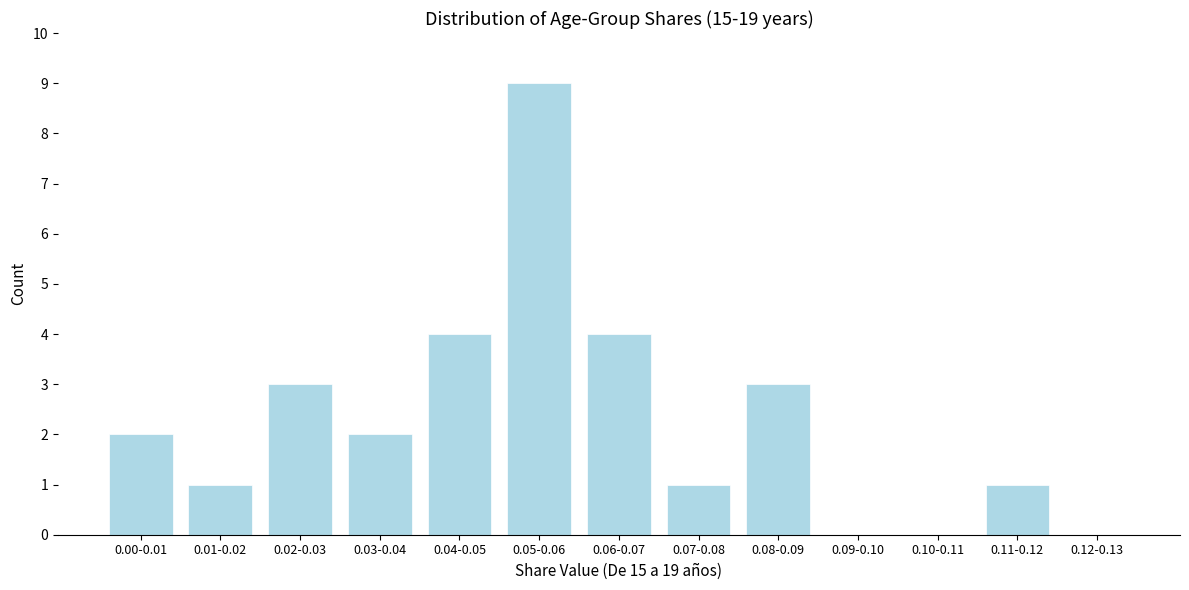

Reading left to right, what are all the values shown in this chart?

0.00-0.01=2	0.01-0.02=1	0.02-0.03=3	0.03-0.04=2	0.04-0.05=4	0.05-0.06=9	0.06-0.07=4	0.07-0.08=1	0.08-0.09=3	0.09-0.10=0	0.10-0.11=0	0.11-0.12=1	0.12-0.13=0